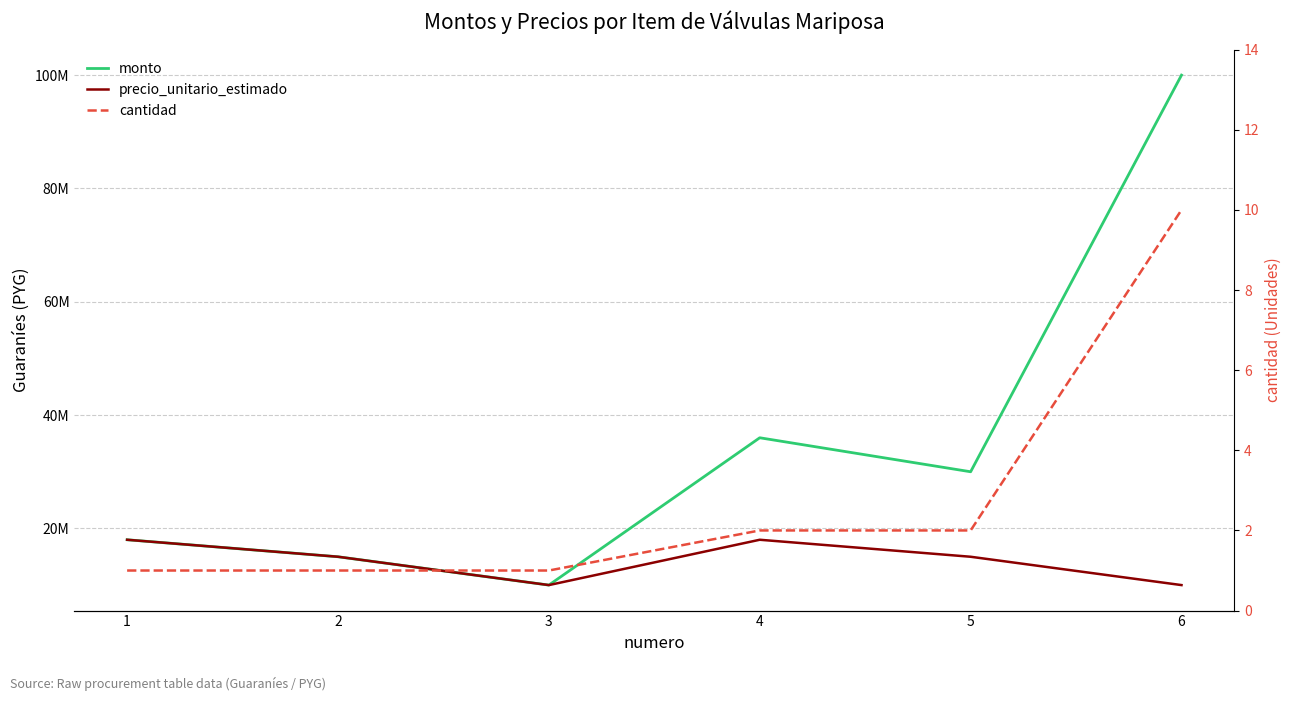

List the series in order of their overall mean, highest first.

monto, precio_unitario_estimado, cantidad